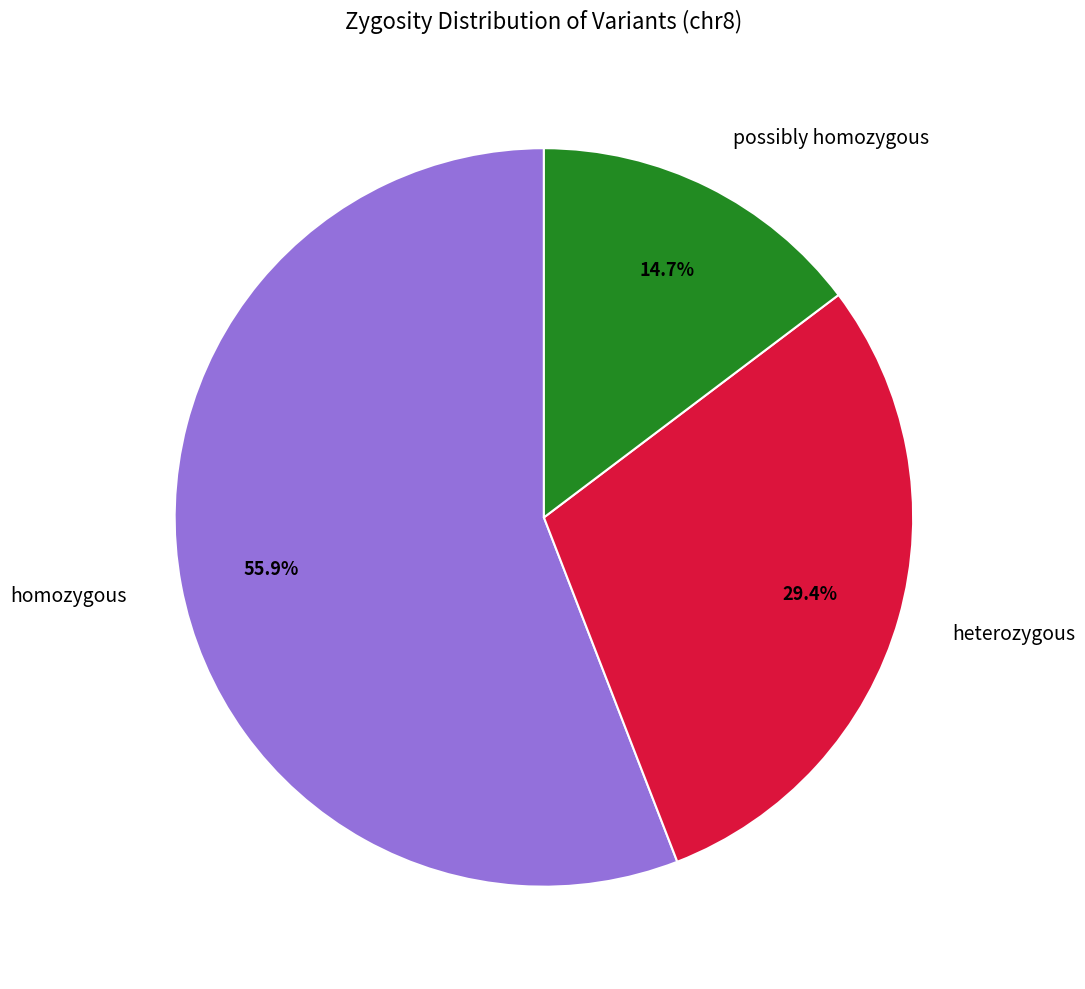

The possibly homozygous slice represents 3% of the pie. True or false?

False